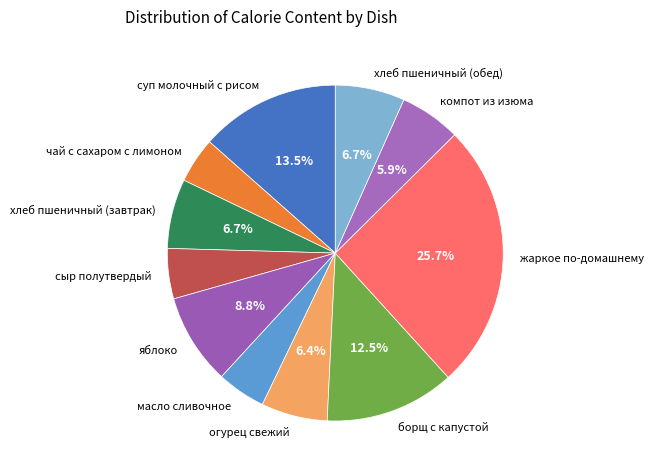

Combined, what portion of the pie is яблоко and хлеб пшеничный (обед)?

15.5%